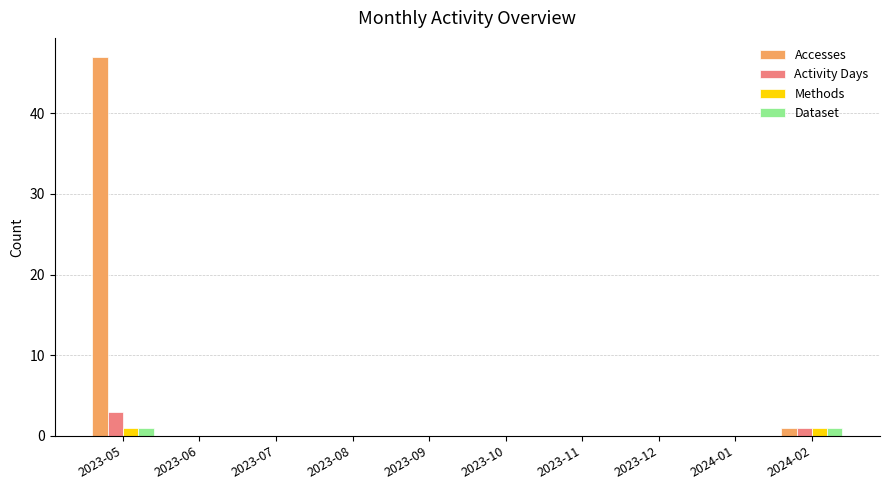

Reading right to left, what are all the values shown in this chart?

Accesses: 2024-02=1	2024-01=0	2023-12=0	2023-11=0	2023-10=0	2023-09=0	2023-08=0	2023-07=0	2023-06=0	2023-05=47
Activity Days: 2024-02=1	2024-01=0	2023-12=0	2023-11=0	2023-10=0	2023-09=0	2023-08=0	2023-07=0	2023-06=0	2023-05=3
Methods: 2024-02=1	2024-01=0	2023-12=0	2023-11=0	2023-10=0	2023-09=0	2023-08=0	2023-07=0	2023-06=0	2023-05=1
Dataset: 2024-02=1	2024-01=0	2023-12=0	2023-11=0	2023-10=0	2023-09=0	2023-08=0	2023-07=0	2023-06=0	2023-05=1